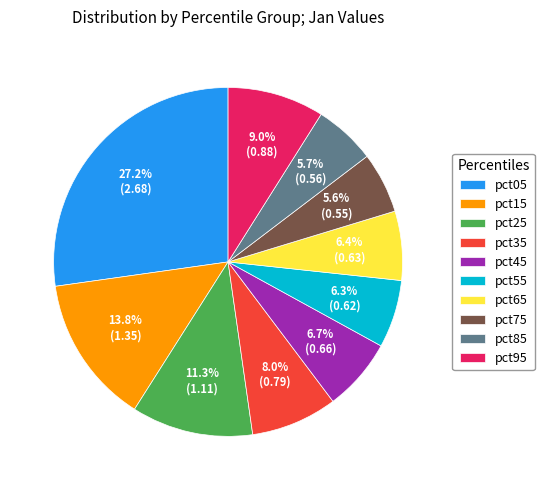

Which category has the biggest portion of the pie?

pct05